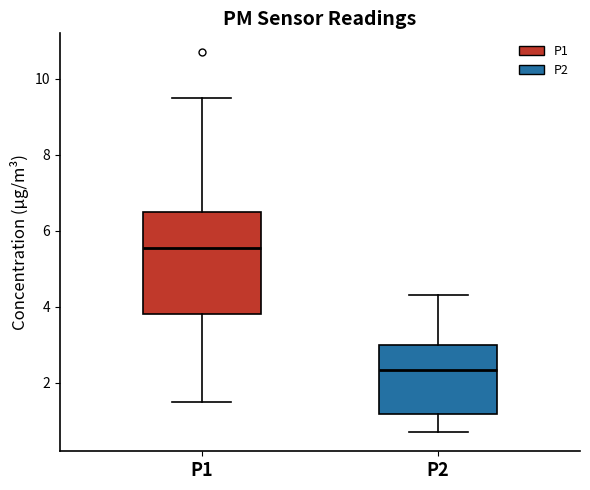

Where is the lower edge of the box for P2 on the y-axis? The values are not printed on the chart, so give them approximately, as read against the axis.

1.2